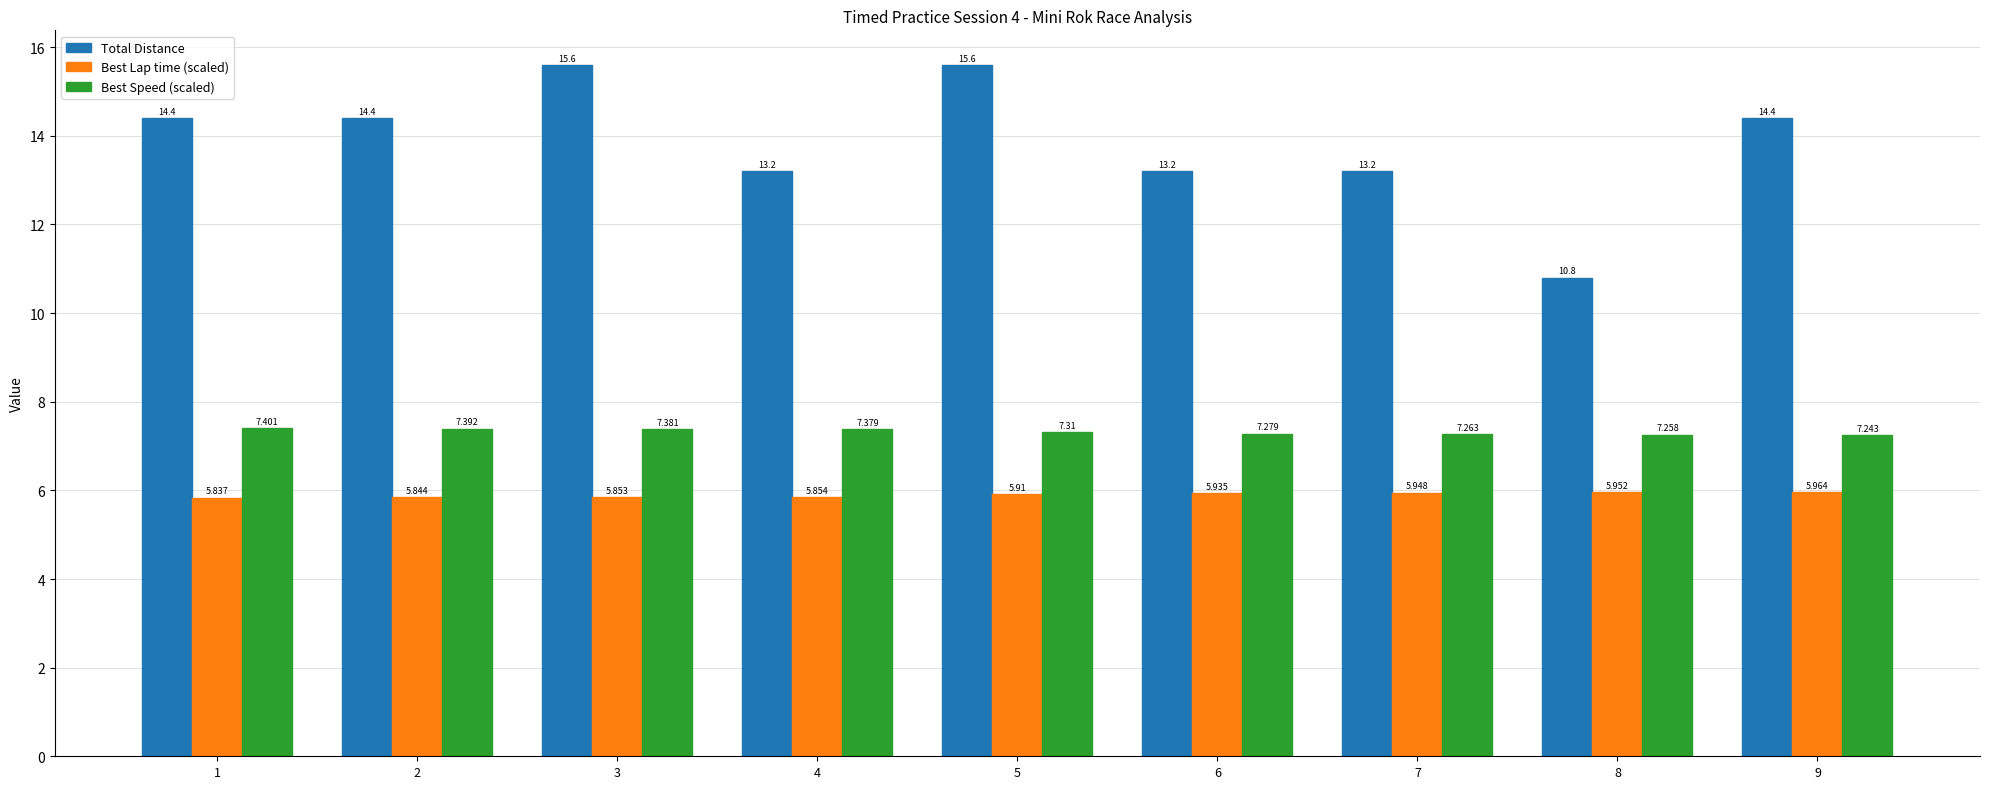

At 2, list the series in order from smallest to largest.

Best Lap time (scaled), Best Speed (scaled), Total Distance